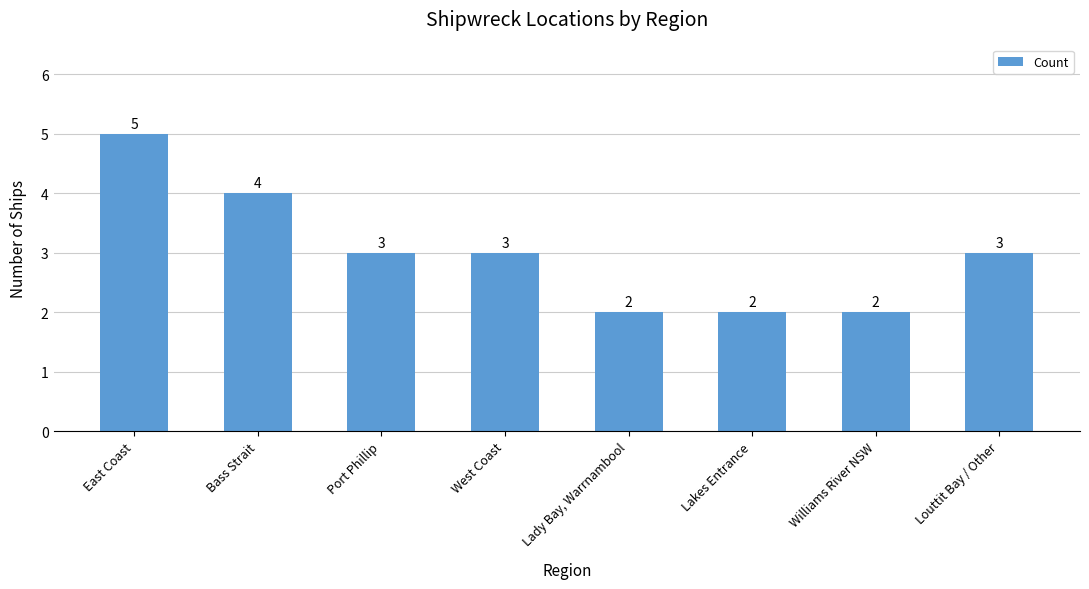

How many values are between 2 and 4?

7